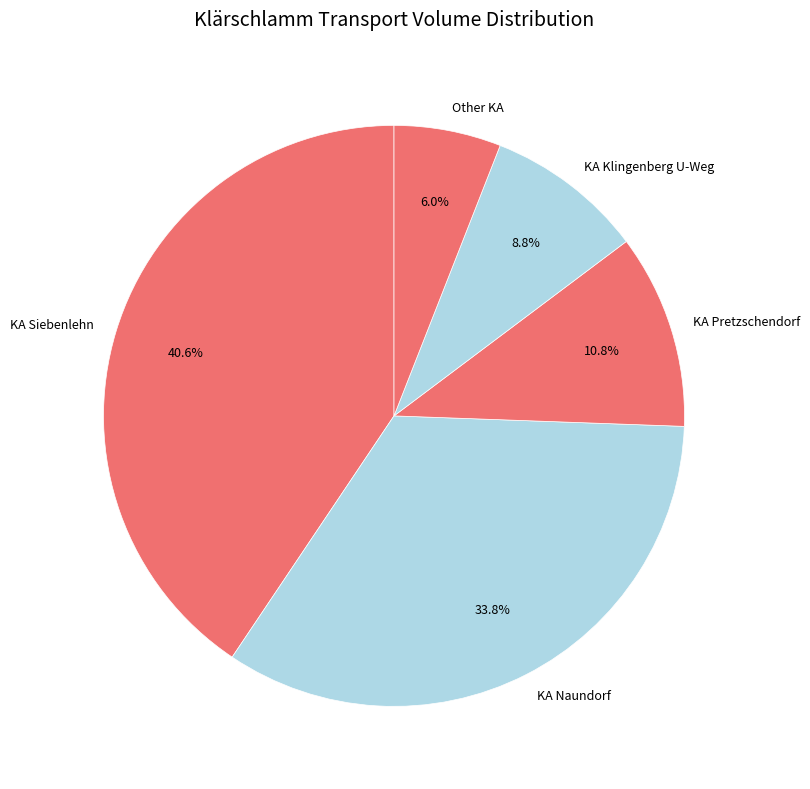

To the nearest percent, what is the average slice percentage?

20%